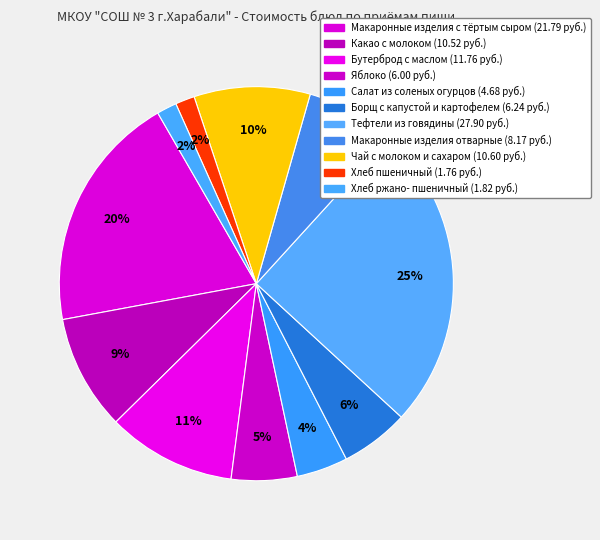

How many slices are in this pie chart?

11